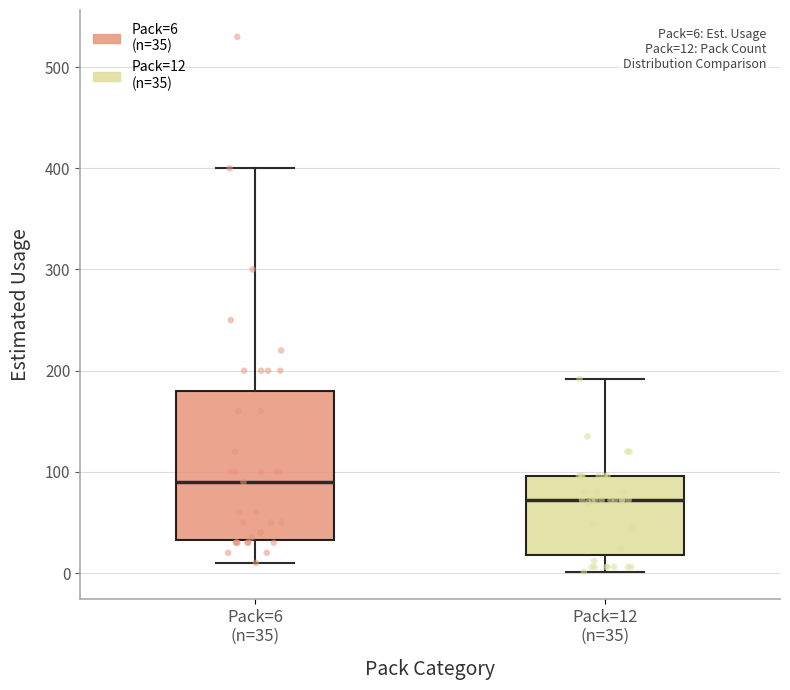

Which box's median line is the lowest?

Pack=12 (n=35)